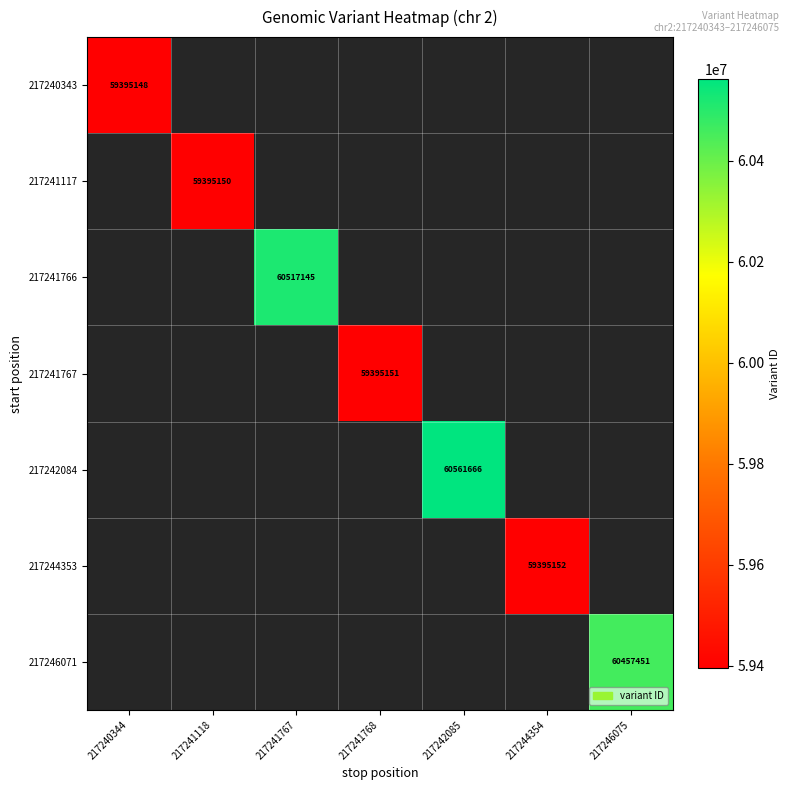

The value of 217242084 at 217242085 is 60561666. True or false?

True